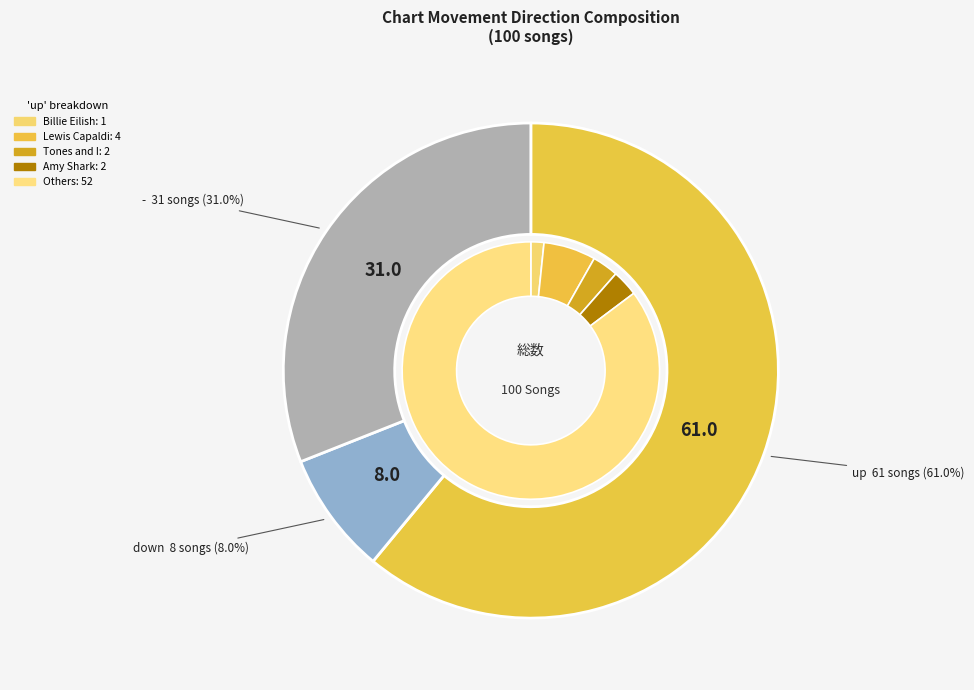

Is it true that down is 20% of the pie?

False